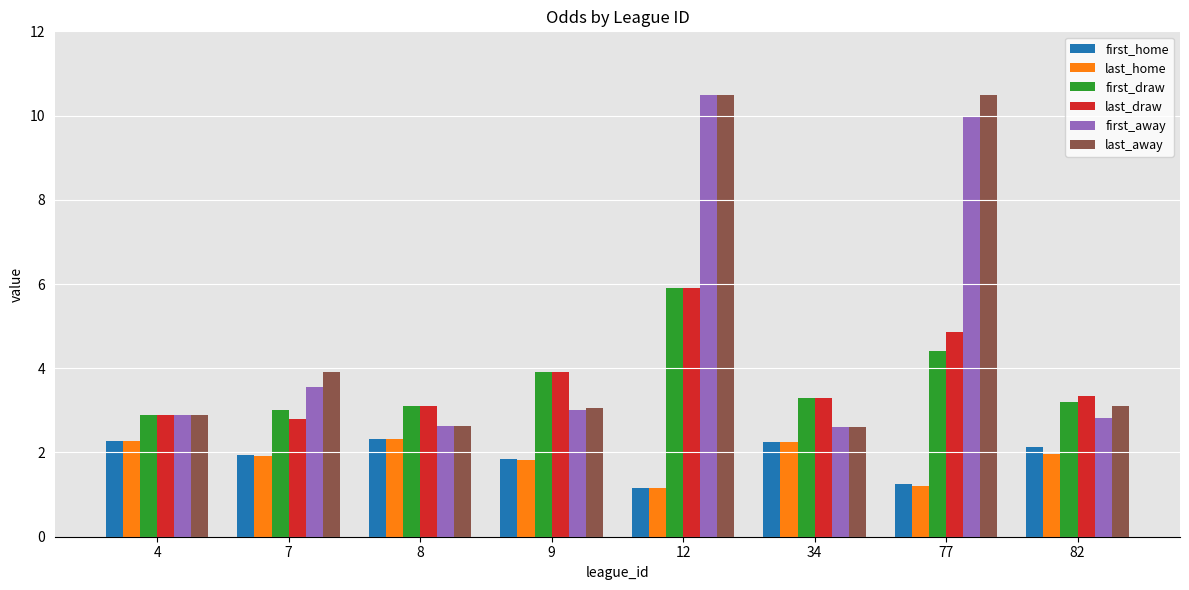

What is the maximum value shown in the chart?

10.5